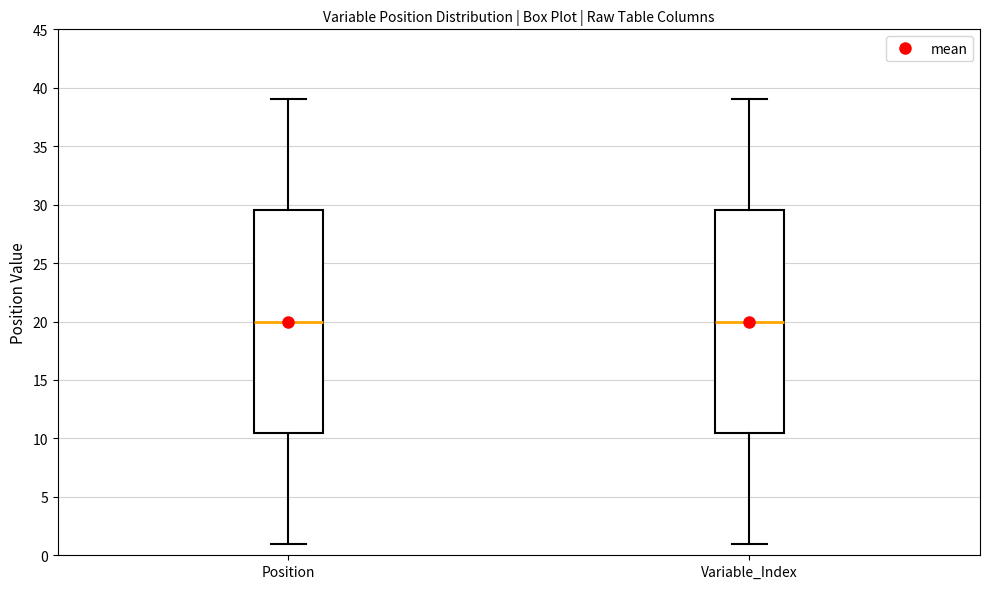

Reading left to right, transcribe this box plot: for each box, give where its median line is, the range the box spans, and where its two whiskers end, as read against the y-axis. The values are not printed on the chart, so give them approximately, as read against the axis.

Position: median 20.0, box 10.5 to 29.5, whiskers 1.0 to 39.0
Variable_Index: median 20.0, box 10.5 to 29.5, whiskers 1.0 to 39.0